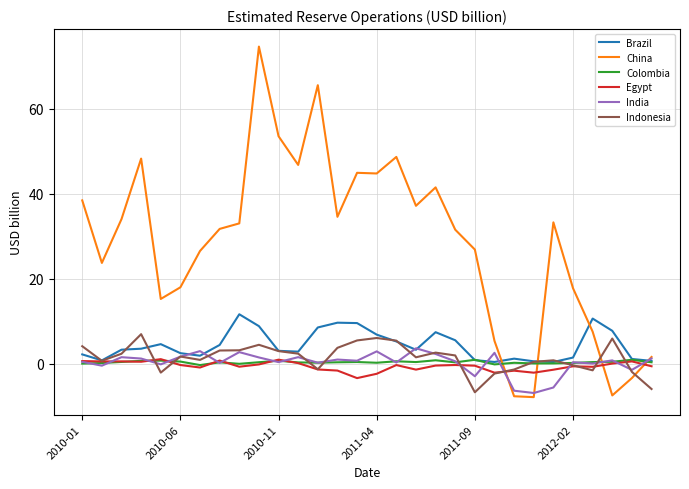

Which series has the widest spread of values?

China